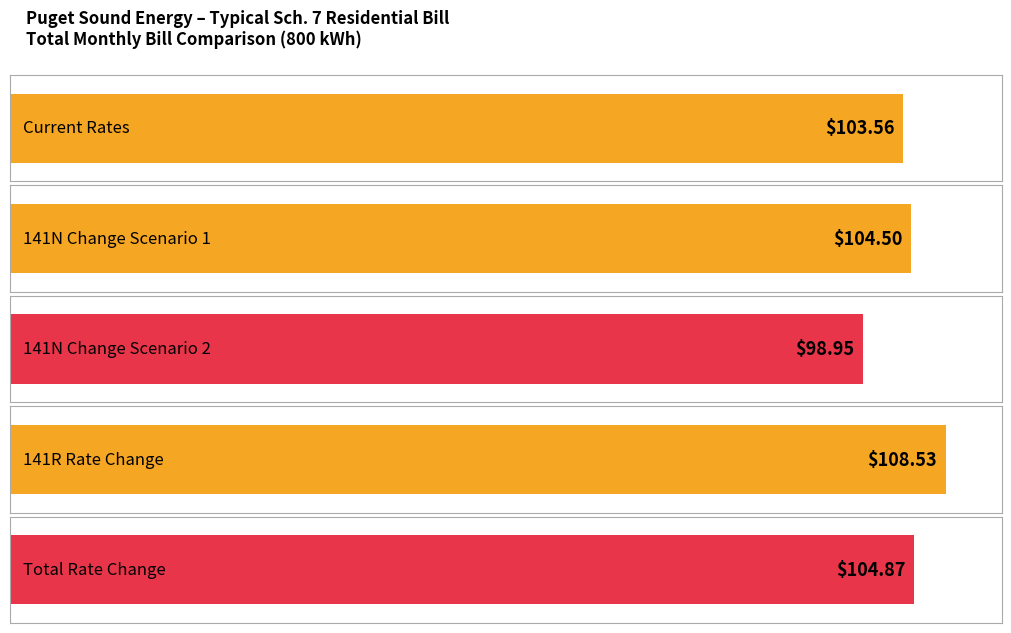

List the series in order of their peak value, highest first.

Sch. 141R Rate Change, Total Rate Change, Sch. 141N Rate Change (1), Current Rates, Sch. 141N Rate Change (2)